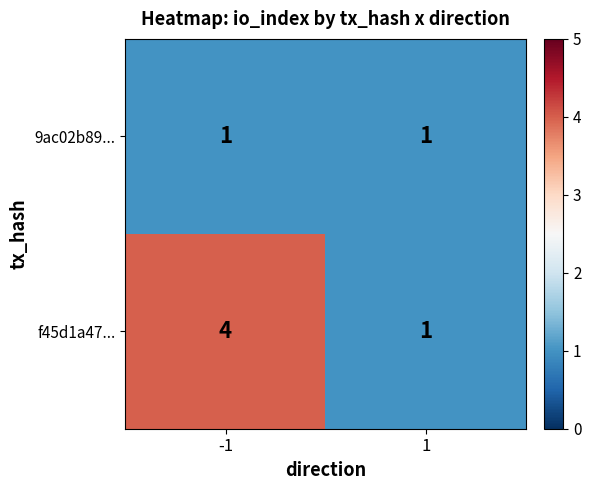

Reading left to right, extract all data points from this chart.

9ac02b89...: 1	1
f45d1a47...: 4	1